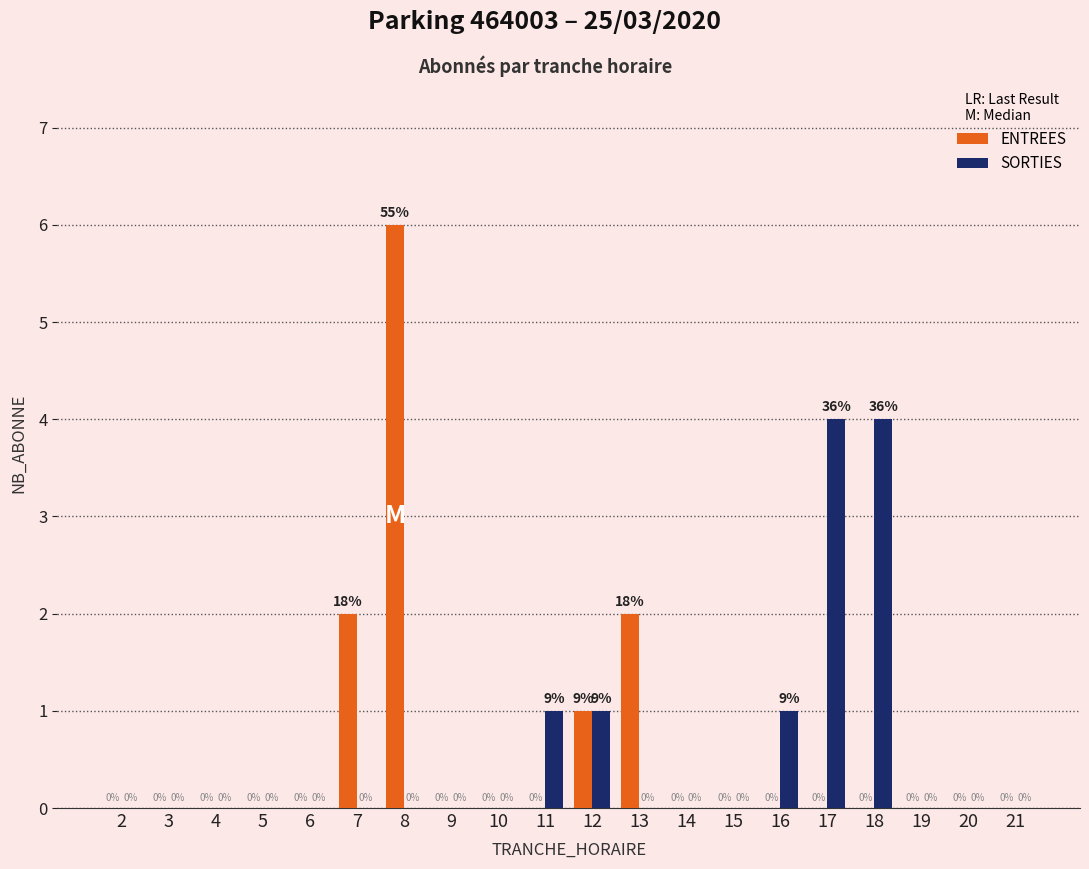

The value of SORTIES at 7 is 0. True or false?

True